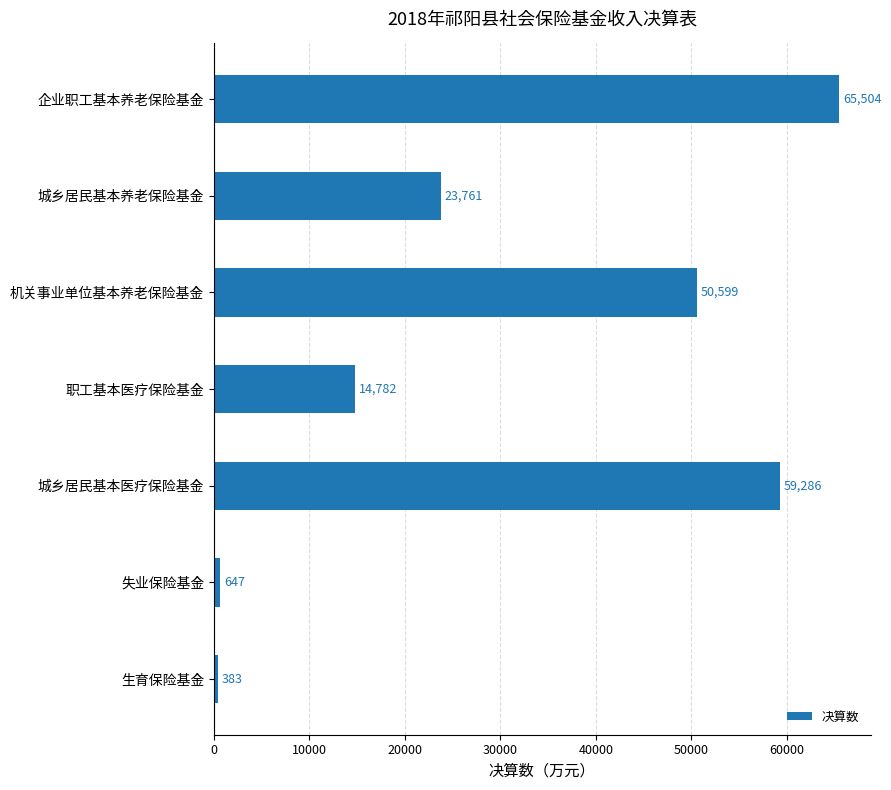

What is the greatest value displayed?

65504